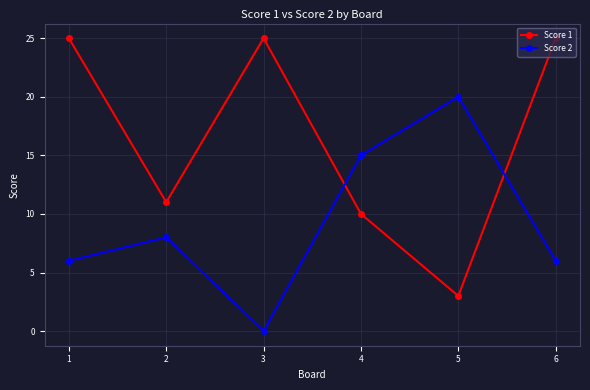

What are all the series names shown in the legend?

Score 1, Score 2